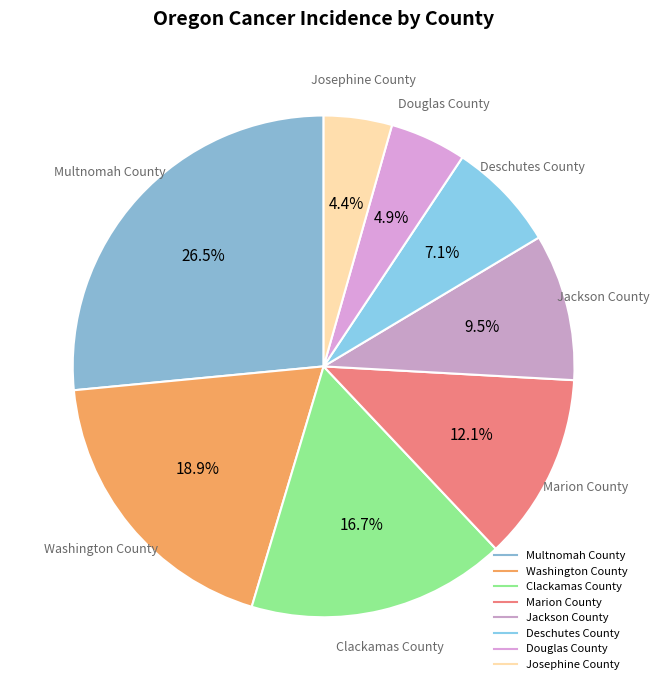

Is the sum of Clackamas County and Marion County greater than half?

No